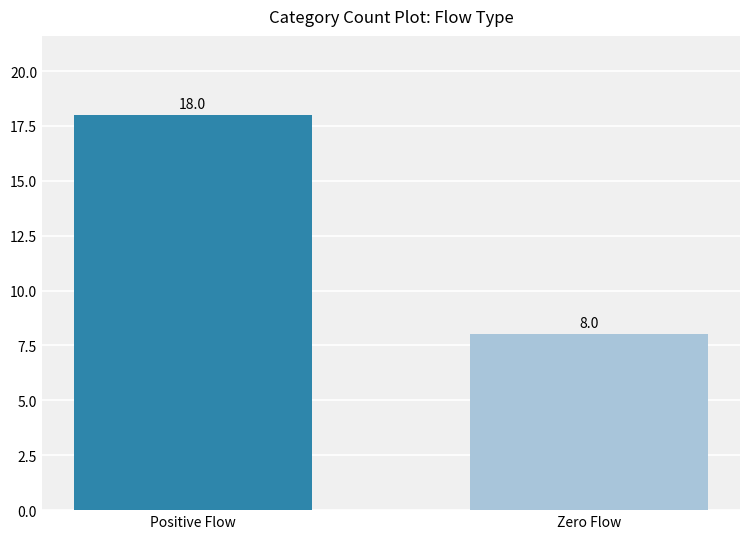

Does the chart contain any negative values?

No